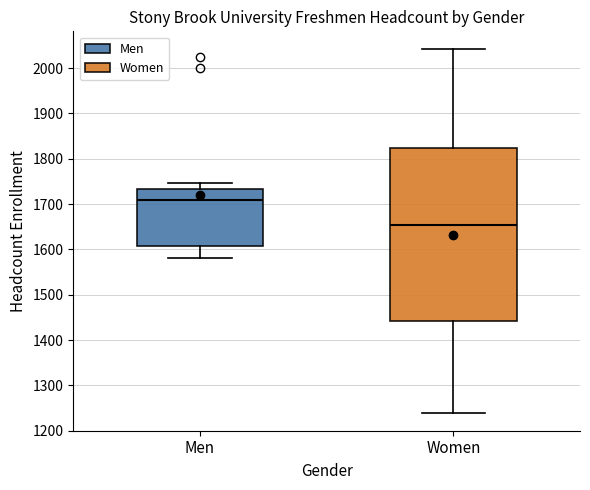

Which box has the lowest median line?

Women